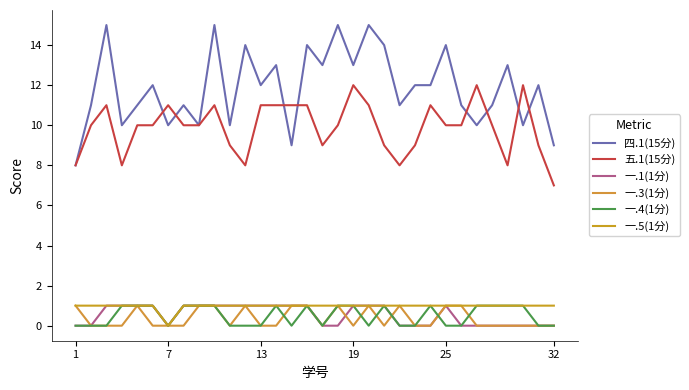

How many lines are shown in the chart?

6